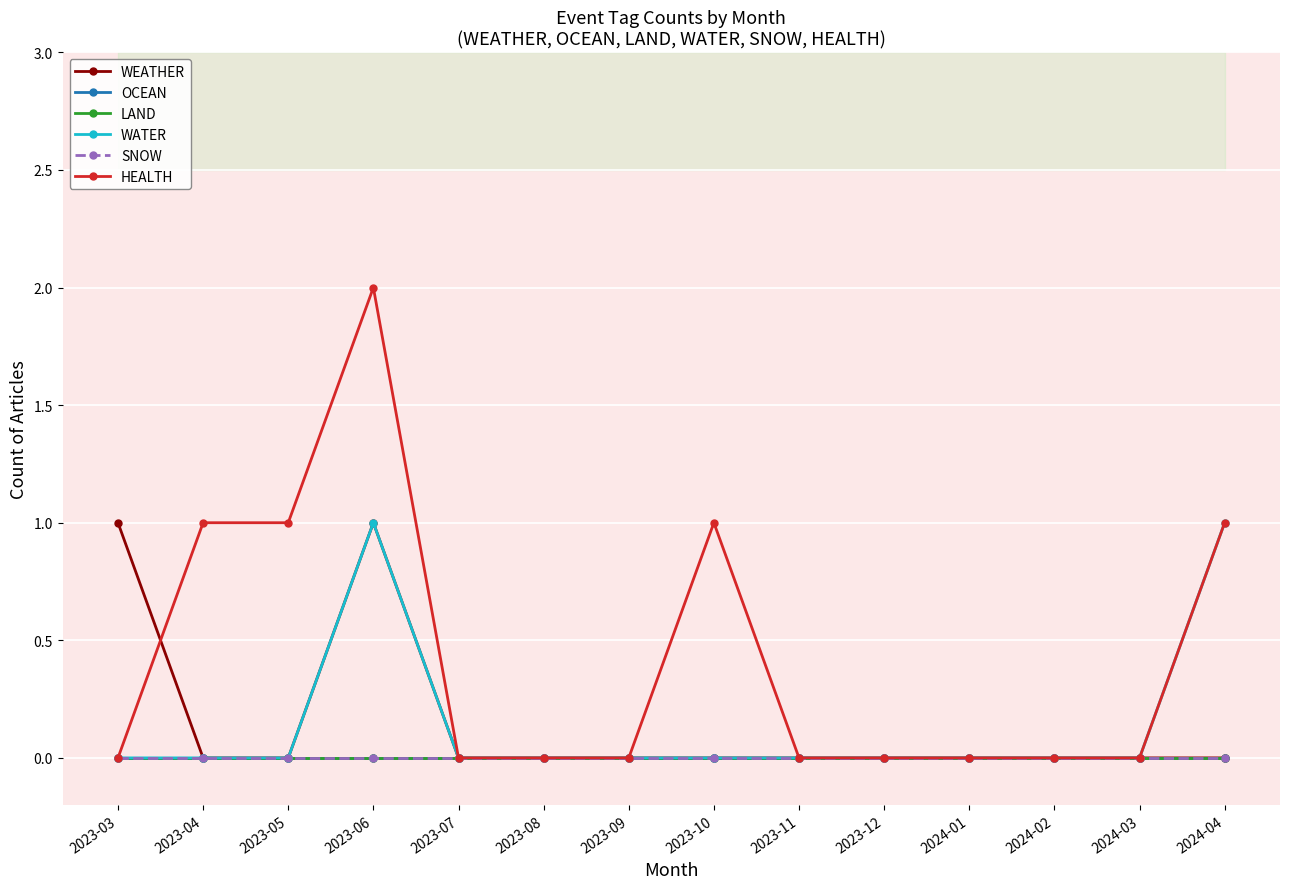

Which series ends up on top after the final intersection of WEATHER and HEALTH?

HEALTH